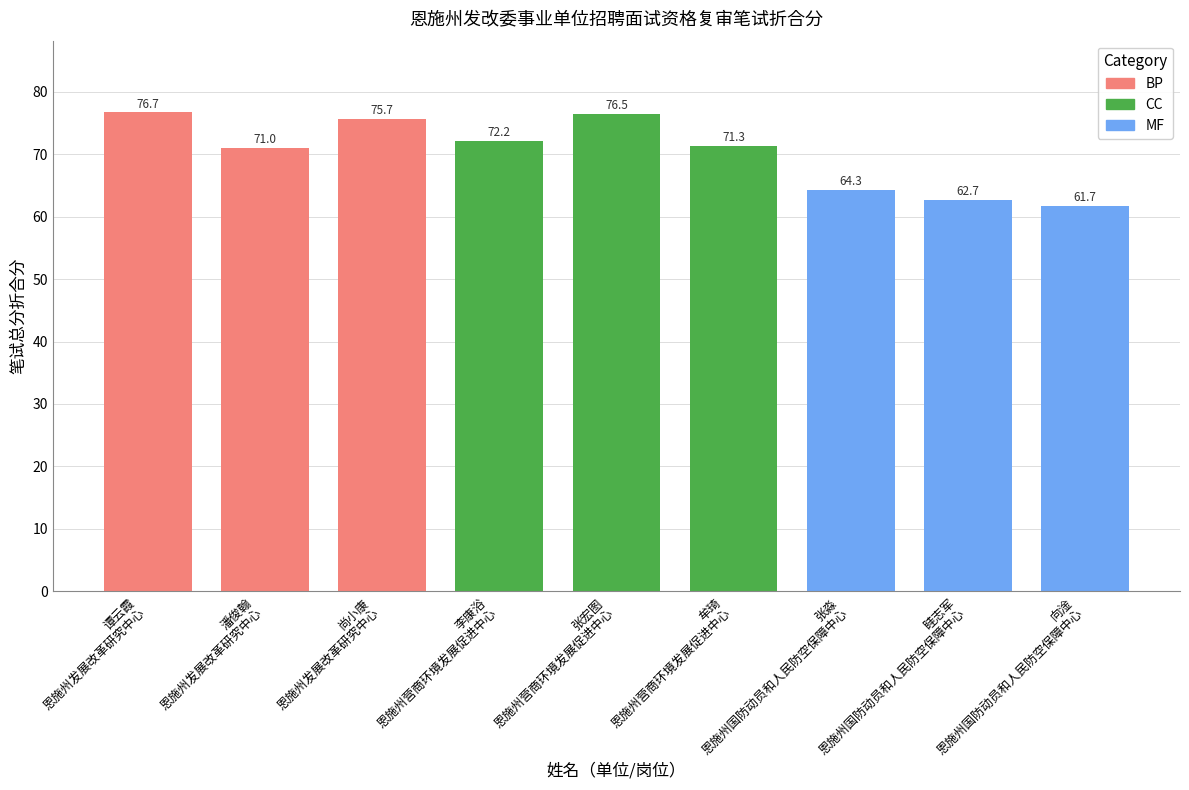

What is the difference between the maximum and second lowest values?

14.0